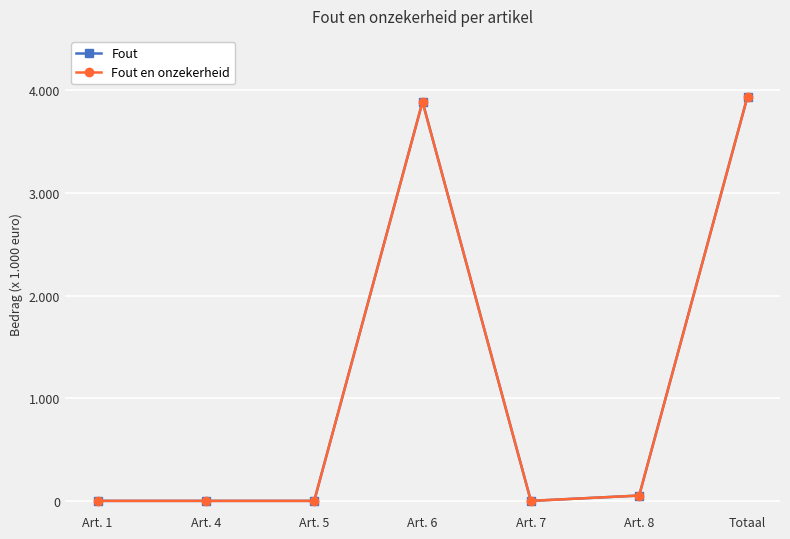

Rank the categories by Fout en onzekerheid value from lowest to highest.

Art. 1, Art. 4, Art. 5, Art. 7, Art. 8, Art. 6, Totaal